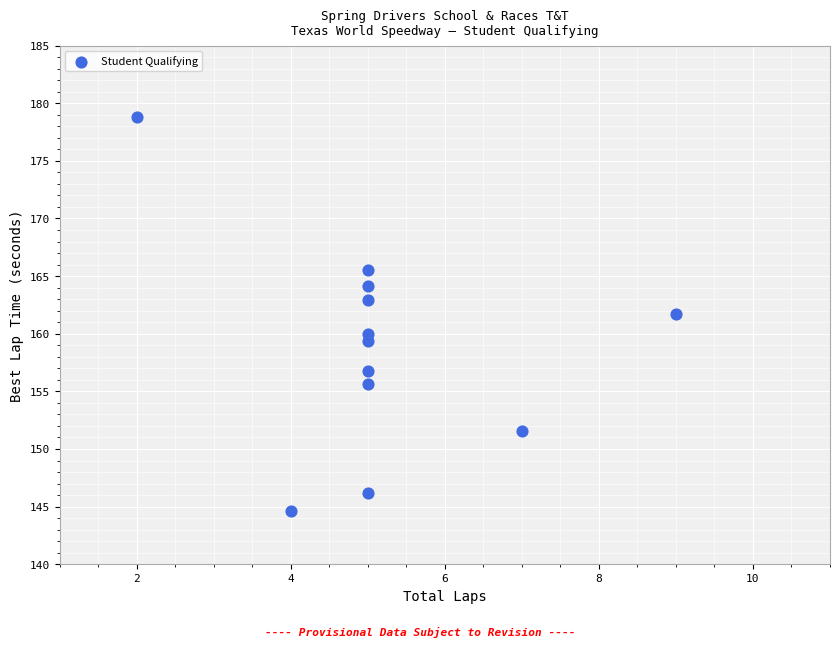

What is the average Y value?

158.9